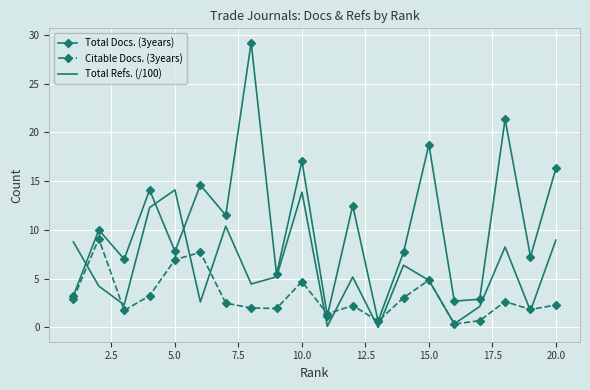

What is the greatest value displayed?

29.2